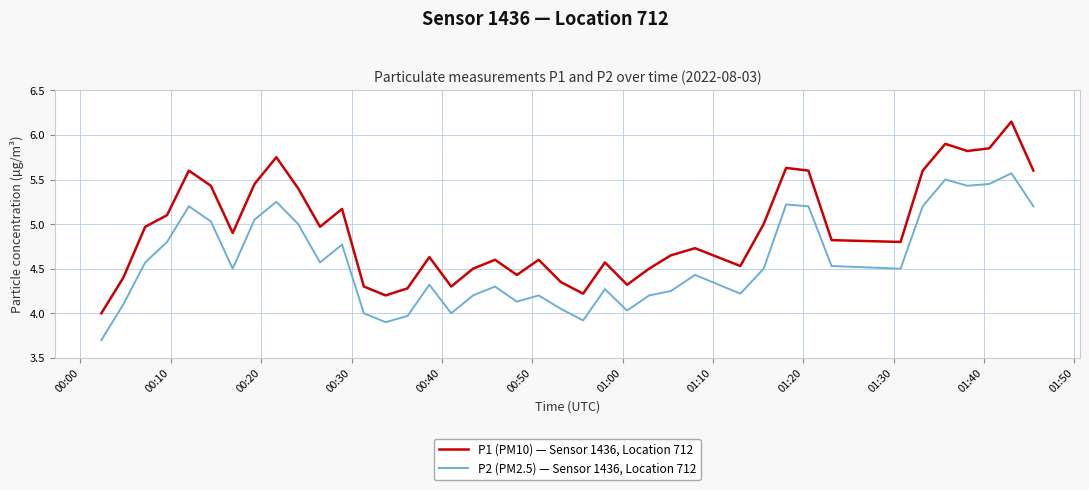

What are all the series names shown in the legend?

P1 (PM10) — Sensor 1436, Location 712, P2 (PM2.5) — Sensor 1436, Location 712